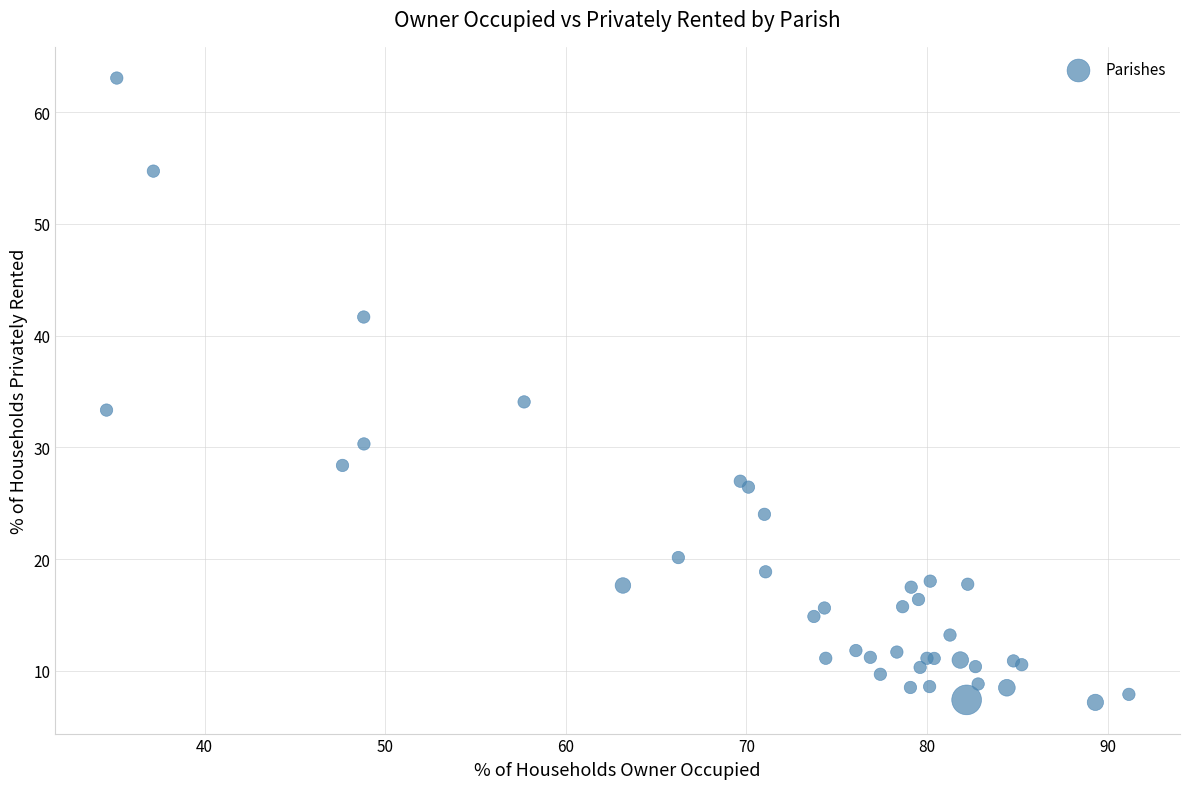

What Y value in the scatter plot is closest to 35?

34.1